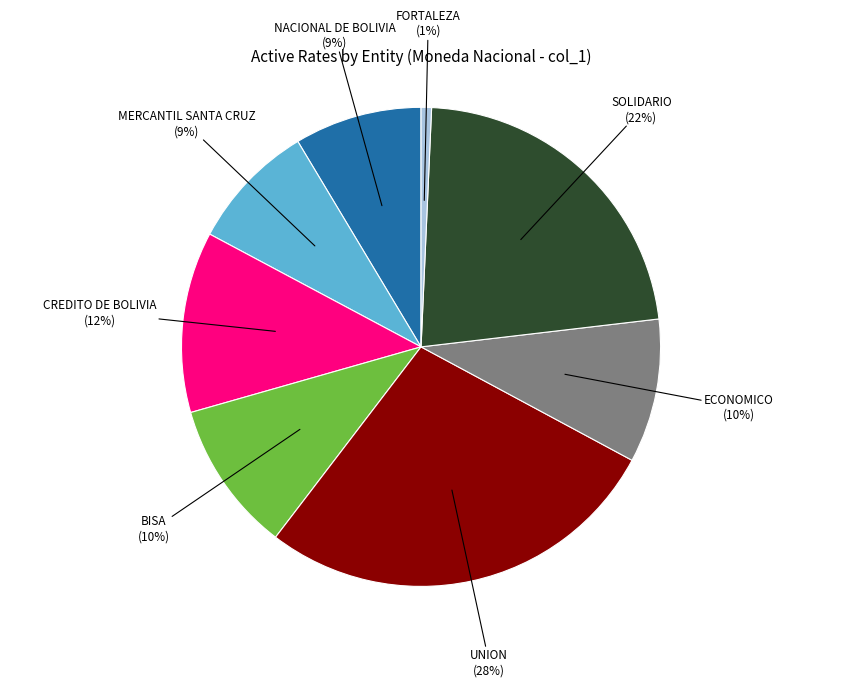

Is there a majority slice in this chart?

No